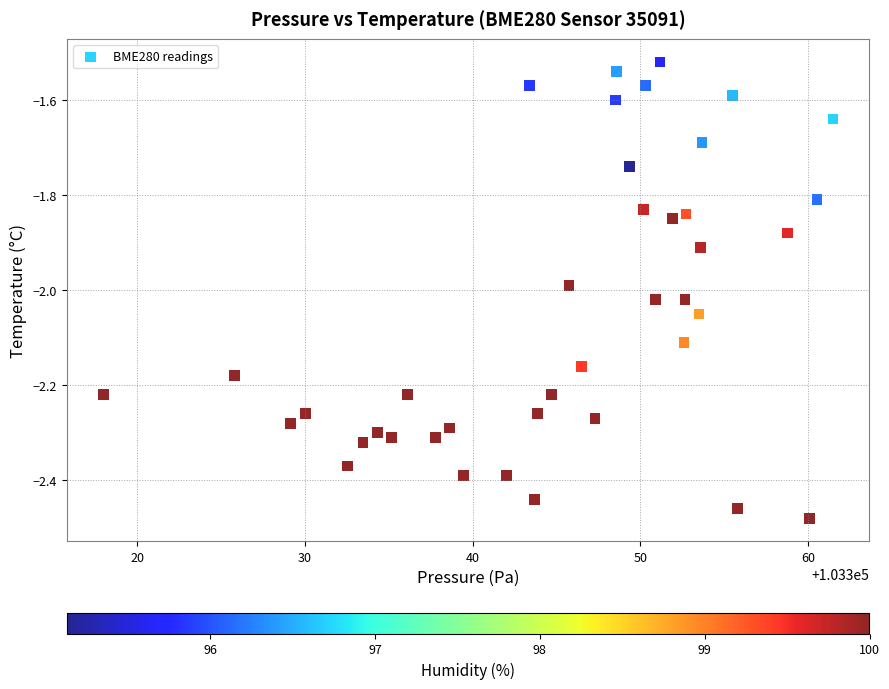

What is the range of Y values (max minus min)?

1.0